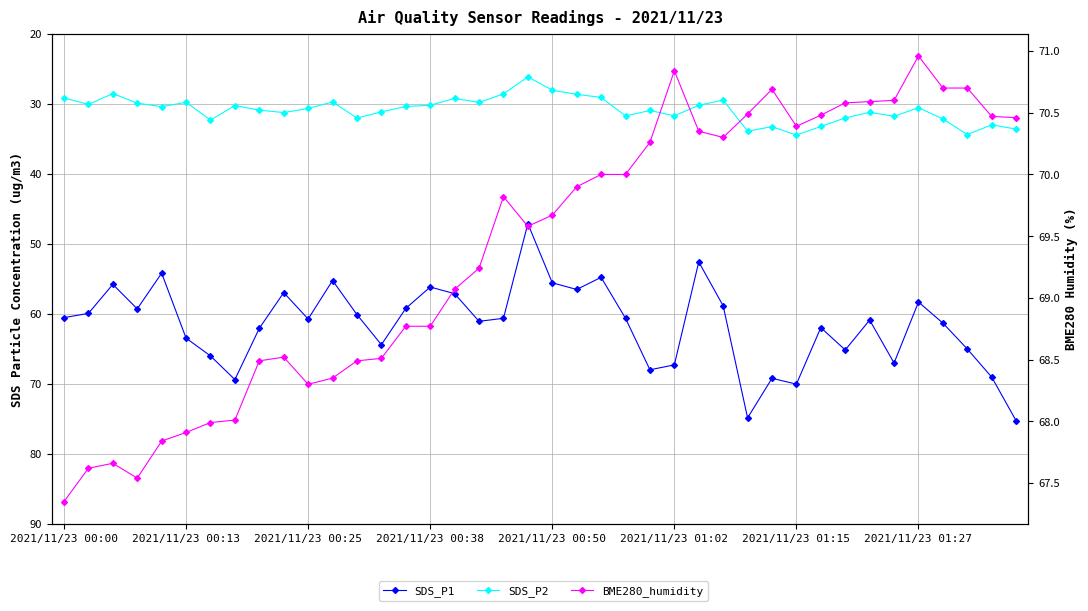

Which series has the largest total across all categories?

BME280_humidity